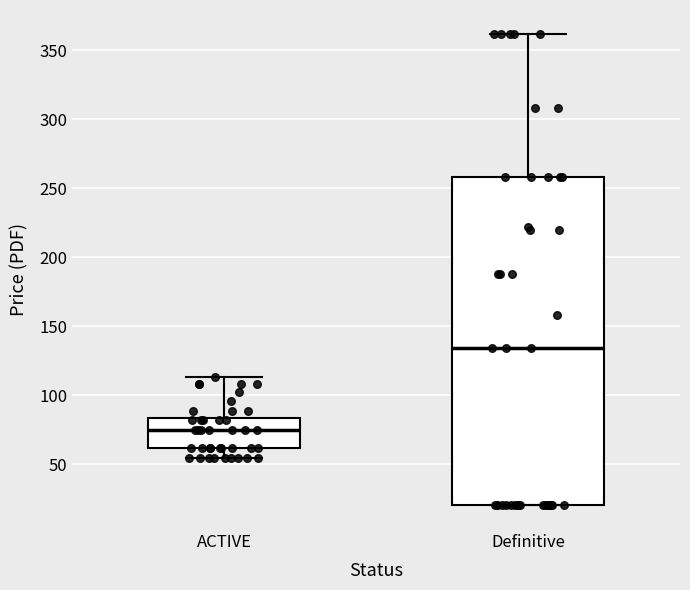

Reading left to right, read every box against the y-axis: the position of its median line, the range the box covers, and the ends of its whiskers. The values are not printed on the chart, so give them approximately, as read against the axis.

ACTIVE: median 75, box 60 to 85, whiskers 55 to 115
Definitive: median 135, box 20 to 260, whiskers 20 to 360